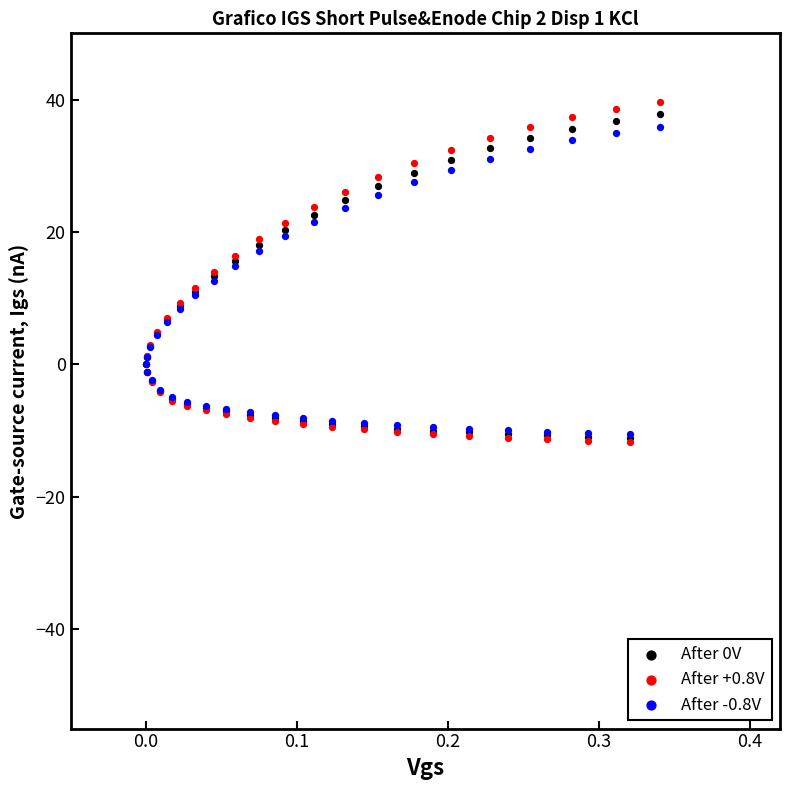

Which series has the largest Y range (max minus min)?

After +0.8V